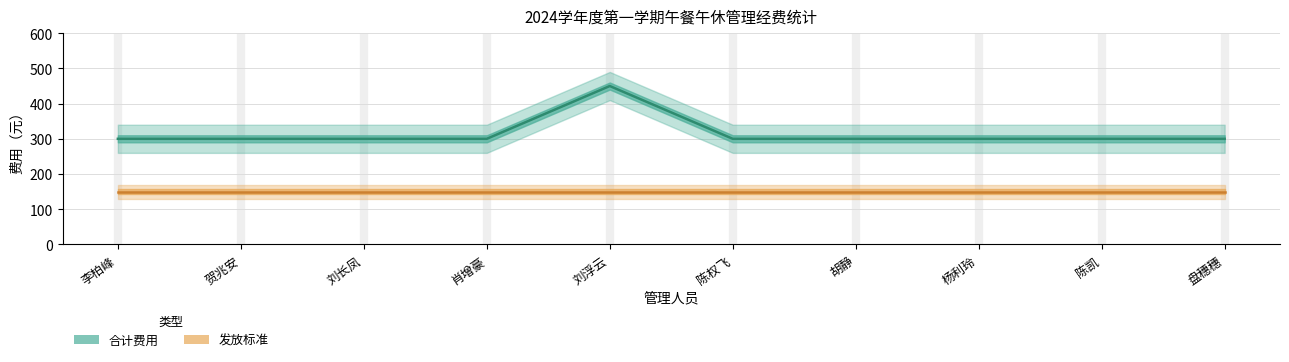

Which category has the highest value across all series?

刘浮云